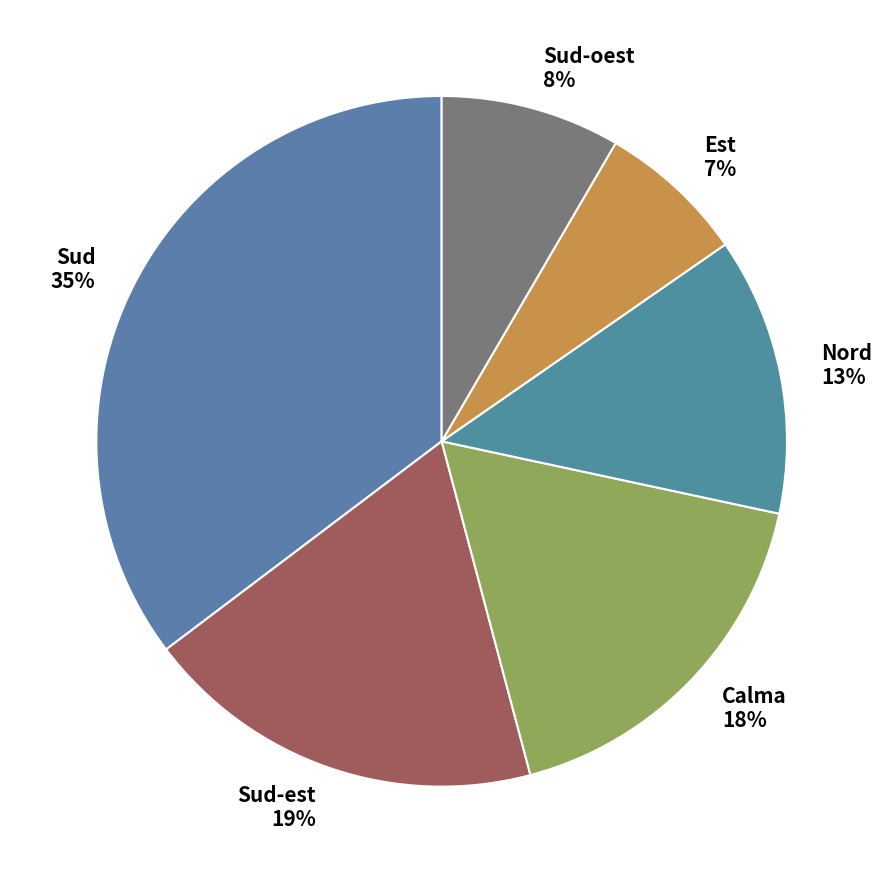

Is the sum of Calma and Sud-oest greater than half?

No